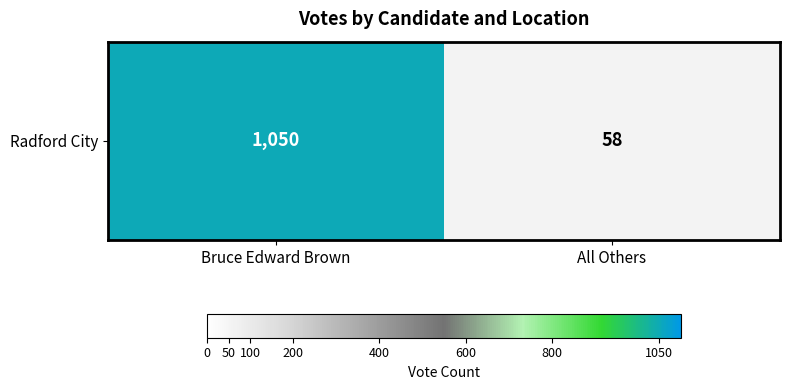

The value at Bruce Edward Brown is 454. True or false?

False